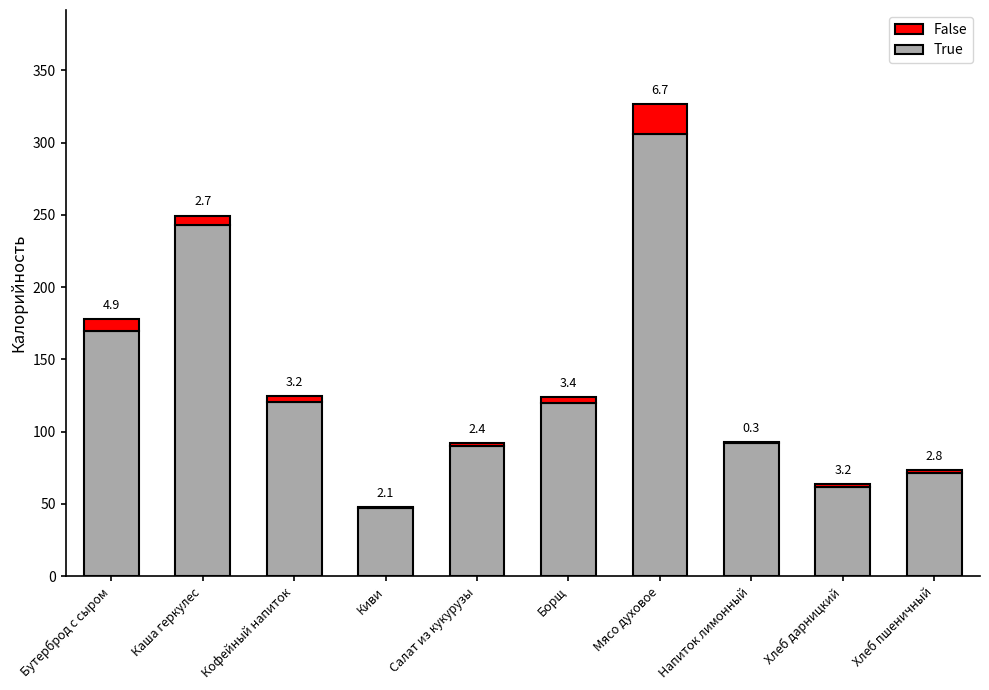

What are all the series names shown in the legend?

False, True